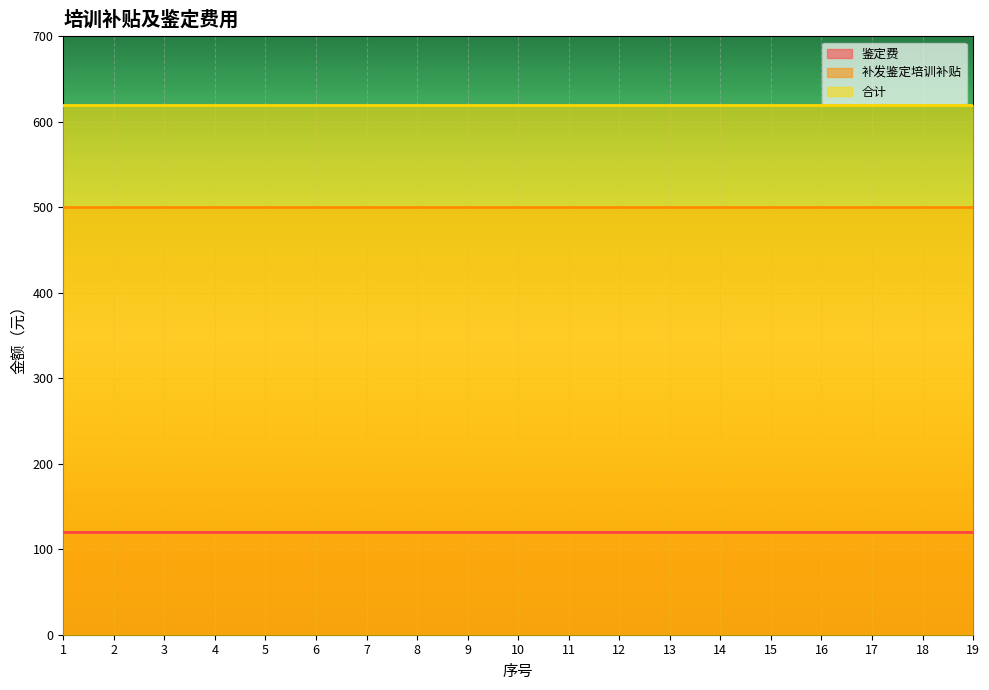

What are all the series names shown in the legend?

鉴定费, 补发鉴定培训补贴, 合计